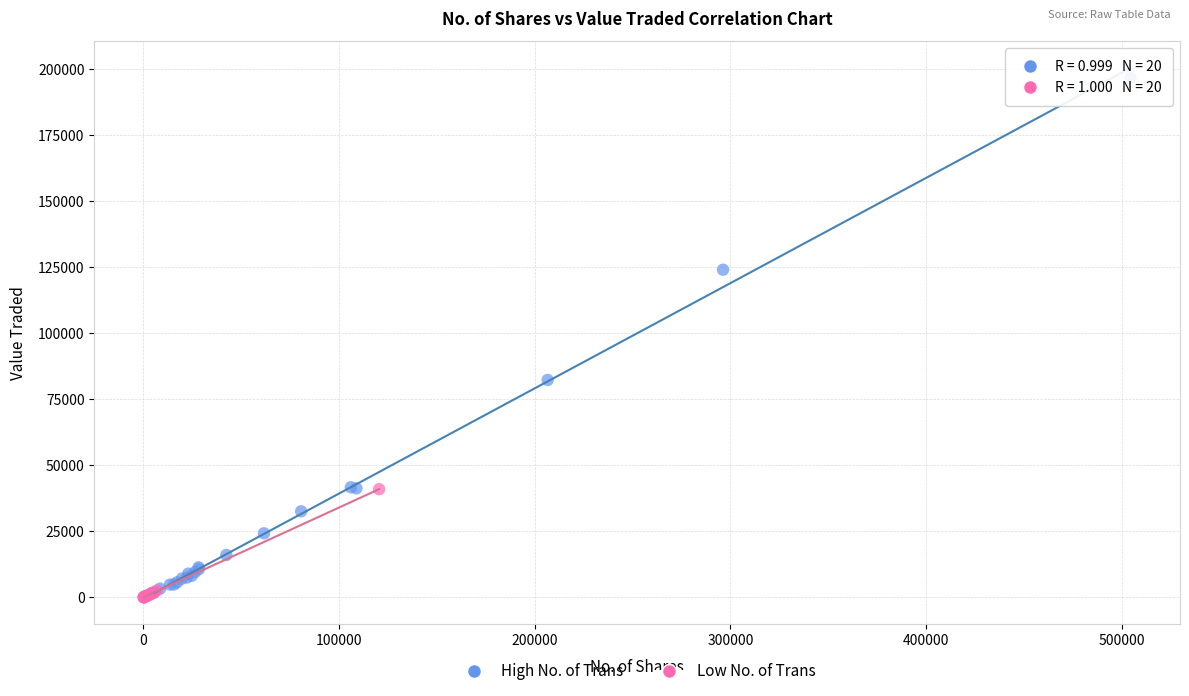

Which series has the largest Y range (max minus min)?

High No. of Trans